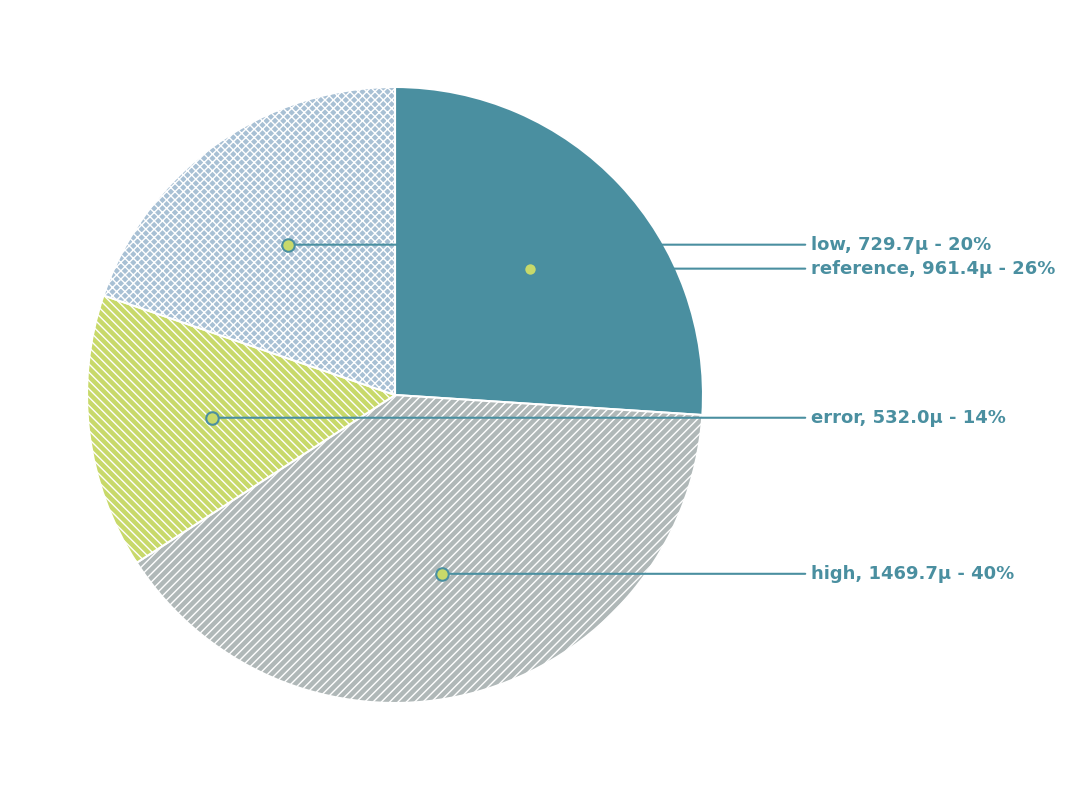

Does any single category account for the majority?

No